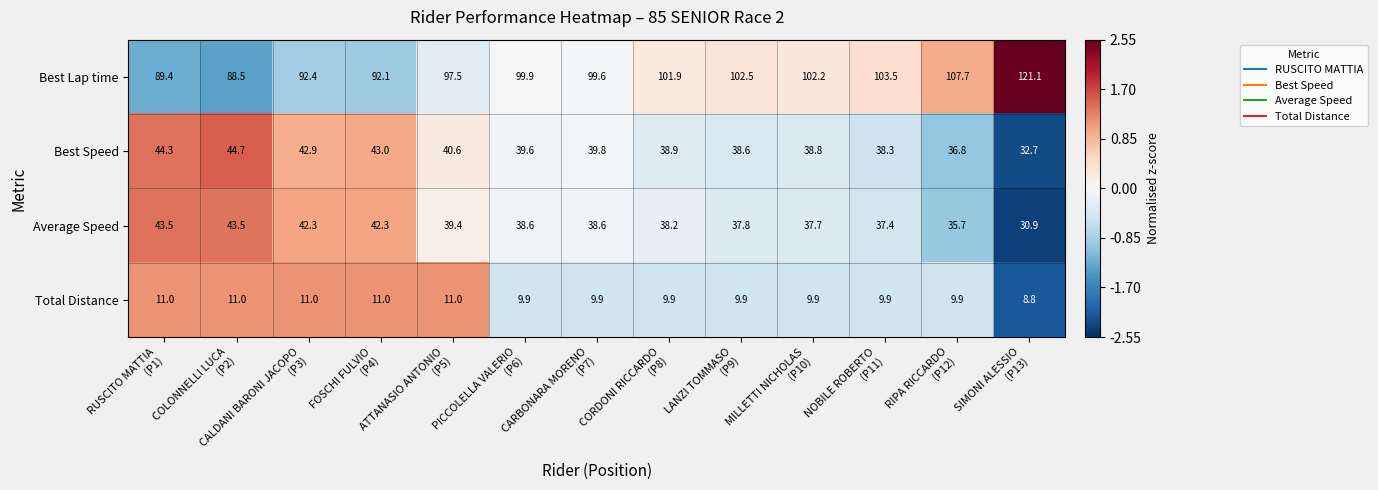

Which series has the largest total across all categories?

Best Lap time